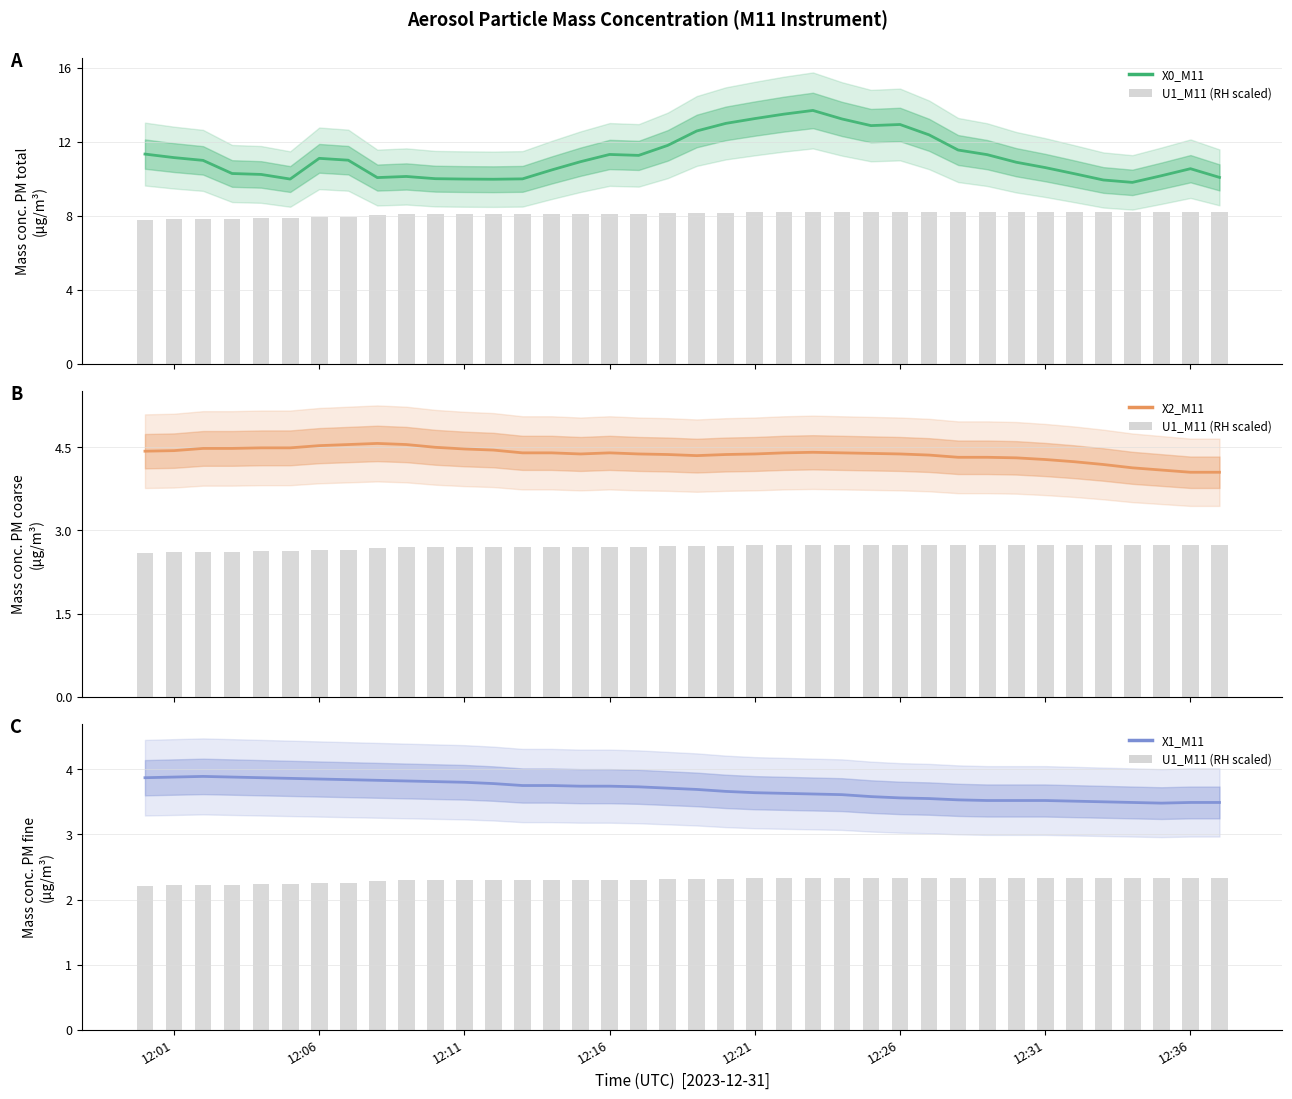

What is the greatest value displayed?

13.7